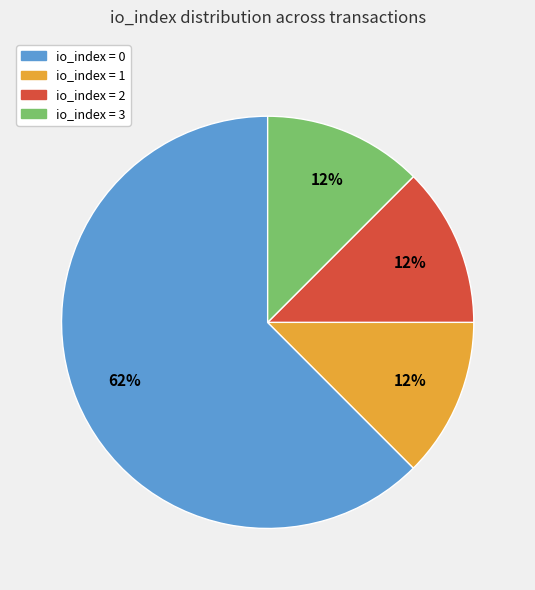

How many slices are in this pie chart?

4